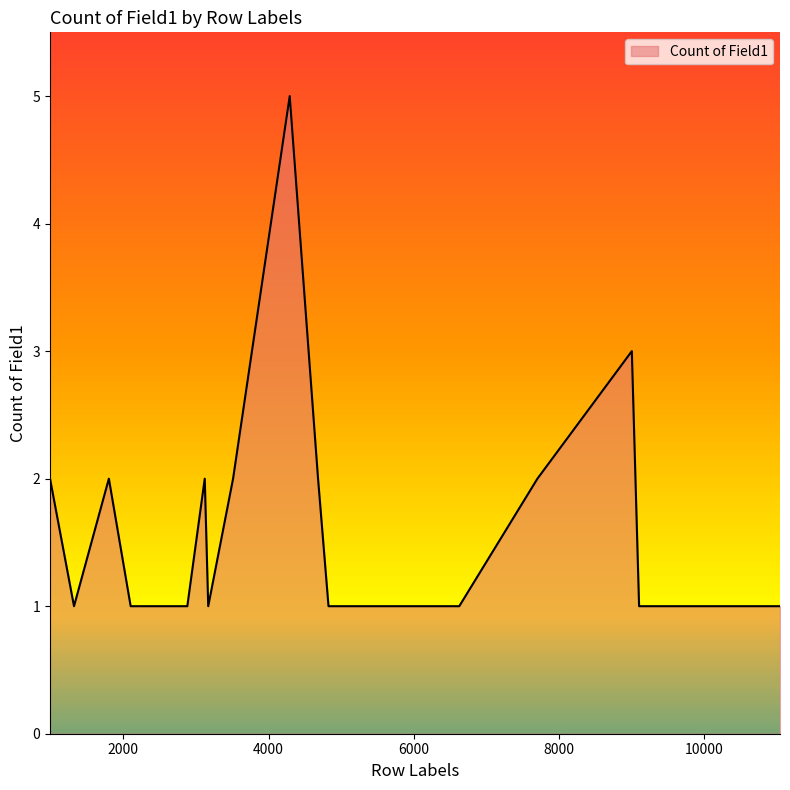

What is the greatest value displayed?

5